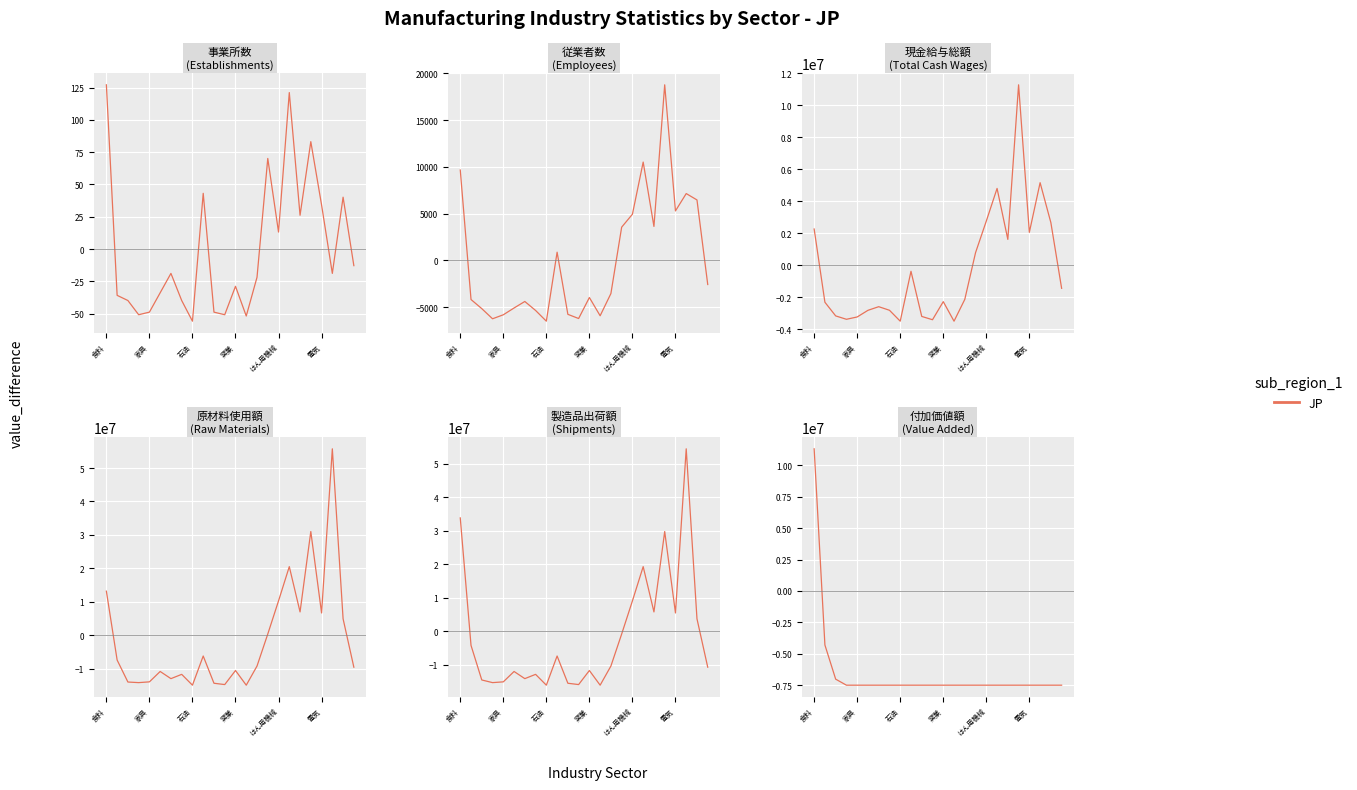

True or false: the data shows -7490619.7 at 7.

True